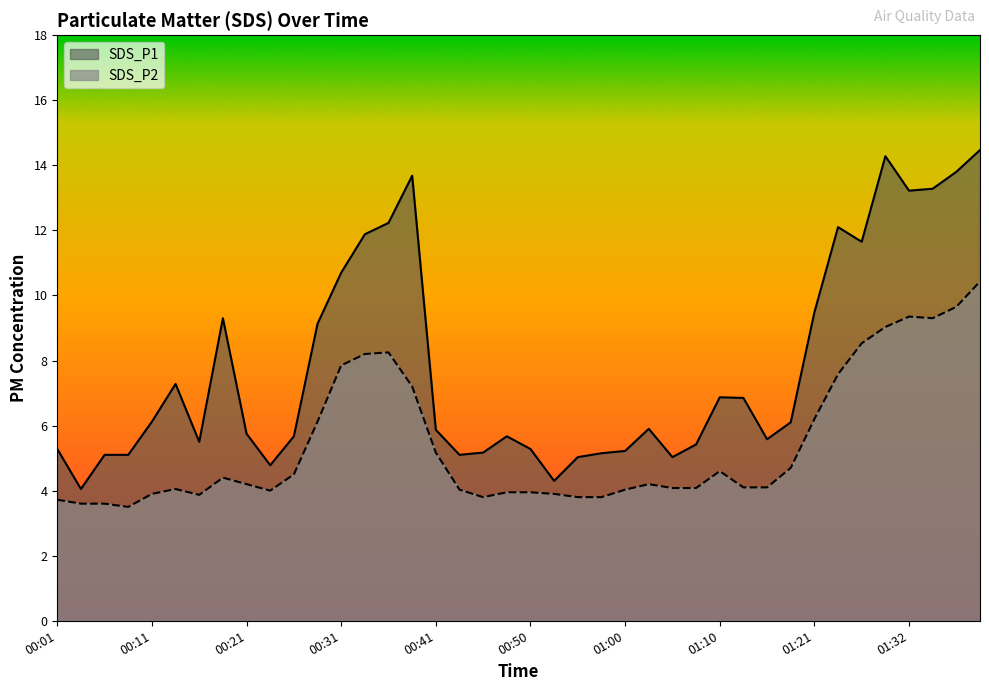

What is the difference between the maximum and minimum values in the SDS_P1 series?

10.4